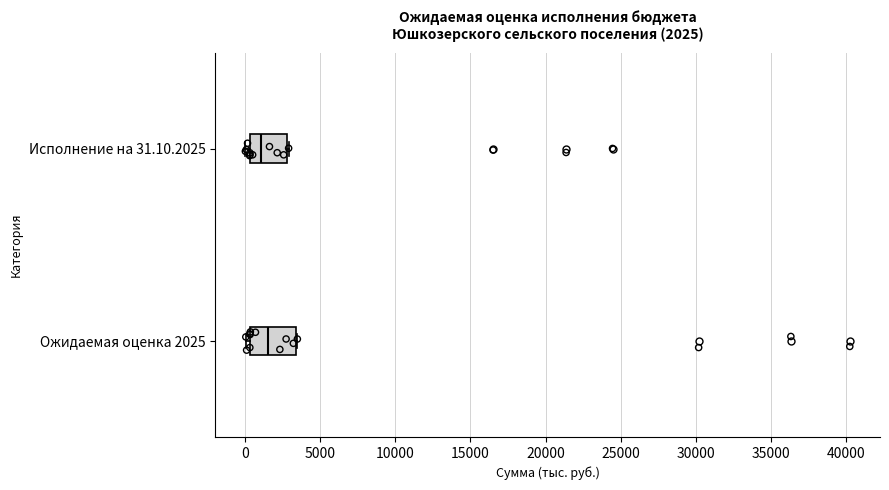

Which box is the widest, from its left edge to its right edge?

Ожидаемая оценка 2025